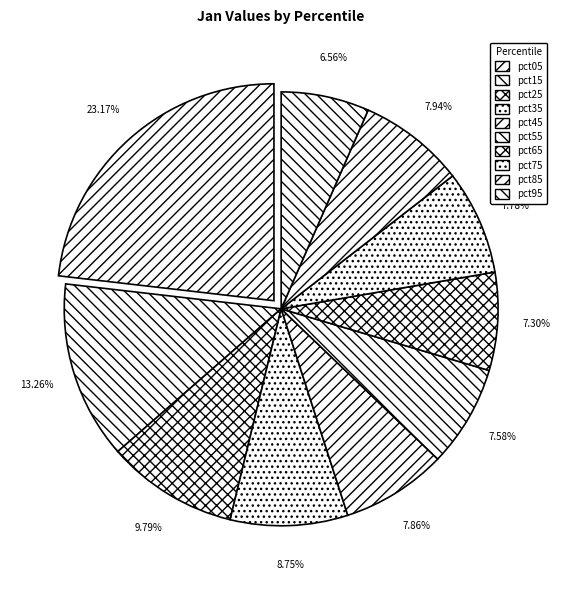

To the nearest percent, what portion does pct05 represent?

23%